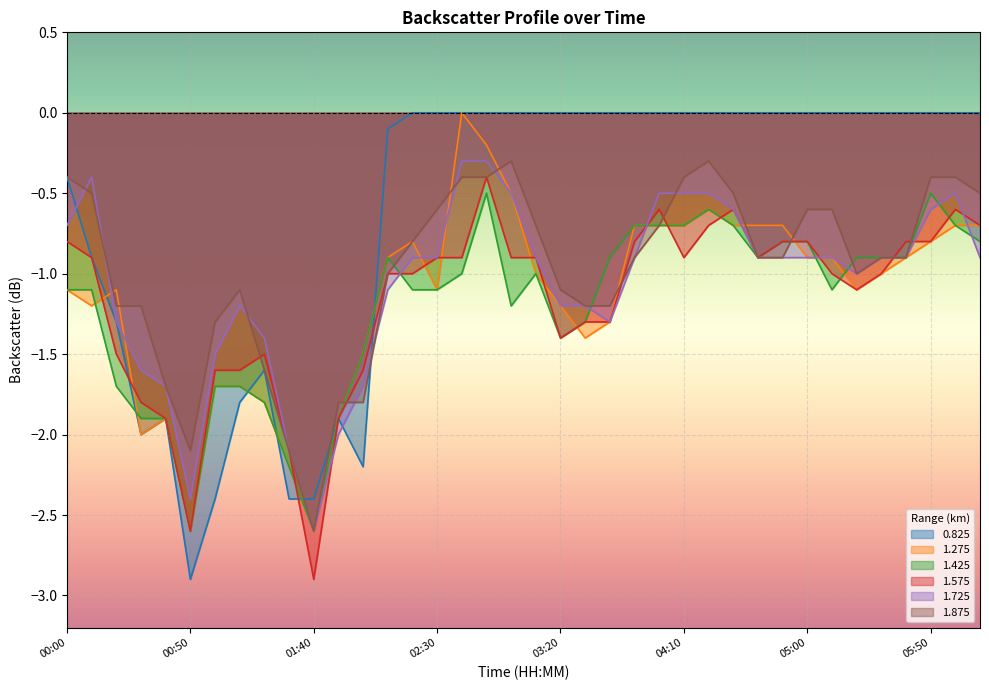

True or false: 1.725 and 1.275 intersect in this chart.

True